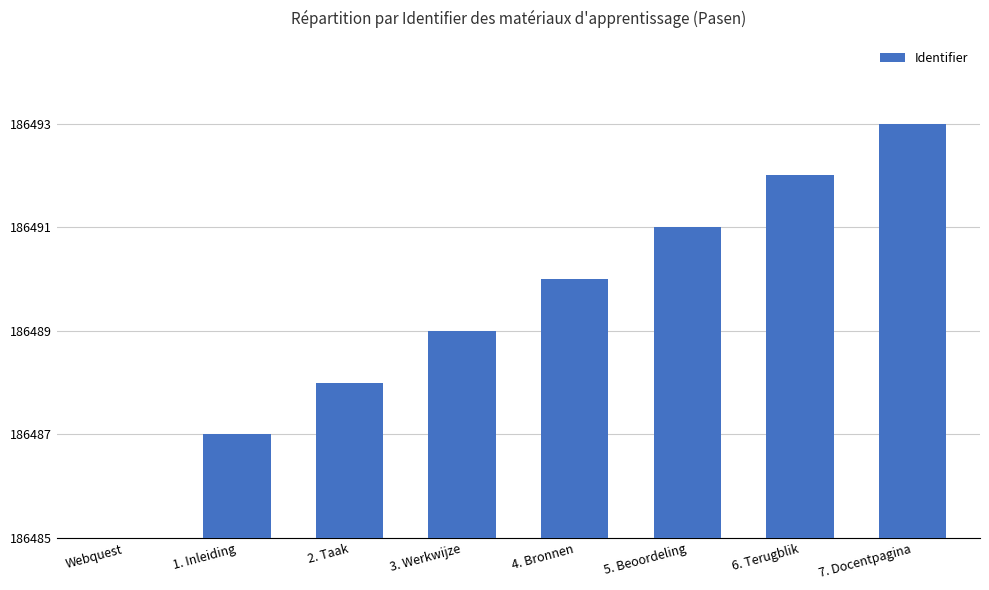

What is the change in value from Webquest to 6. Terugblik?

+7